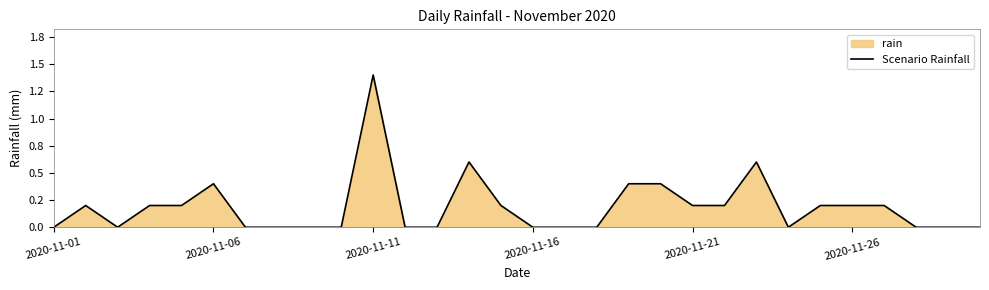

Does the chart have visible grid lines?

No